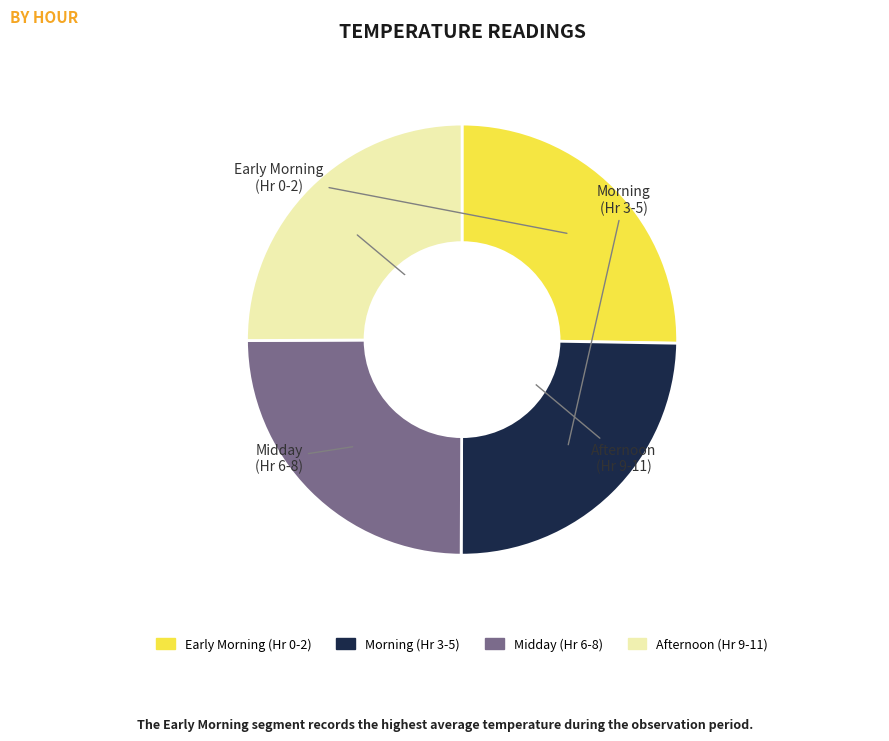

Is there any slice that represents more than half of the pie?

No